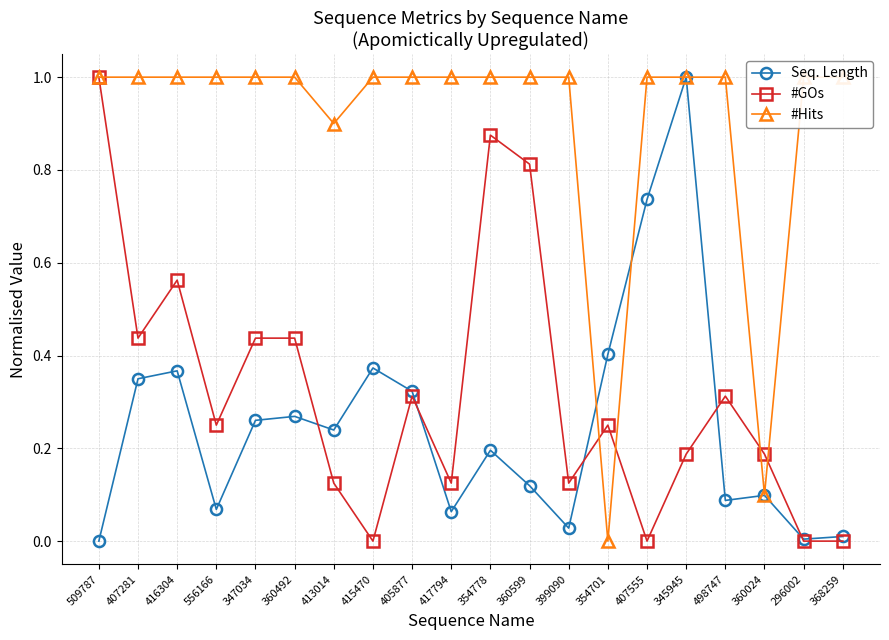

What is the difference between the second highest and second lowest values in the Seq. Length series?

0.7